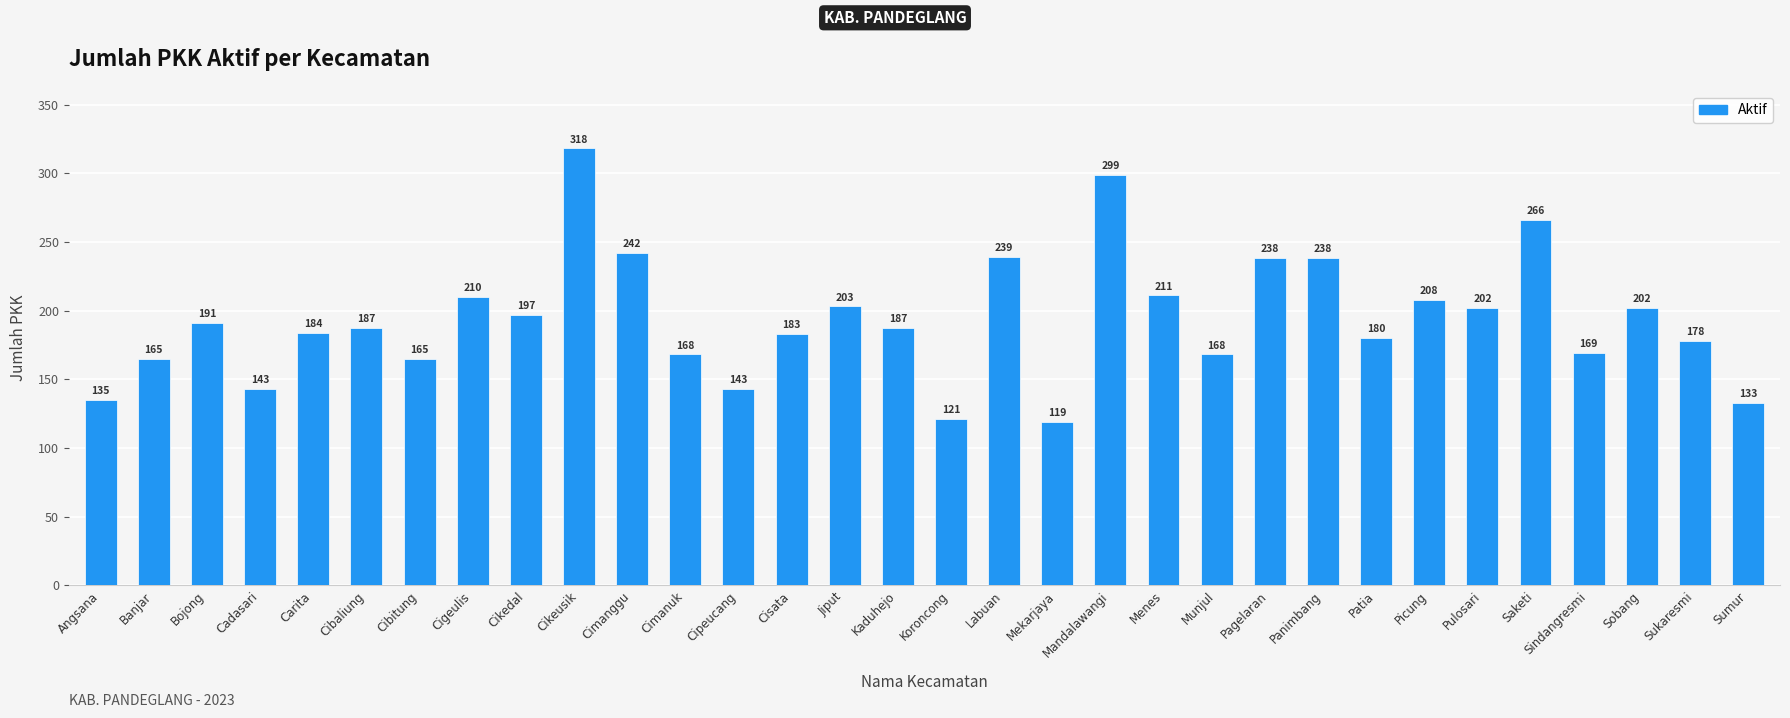

What is the maximum value shown in the chart?

318